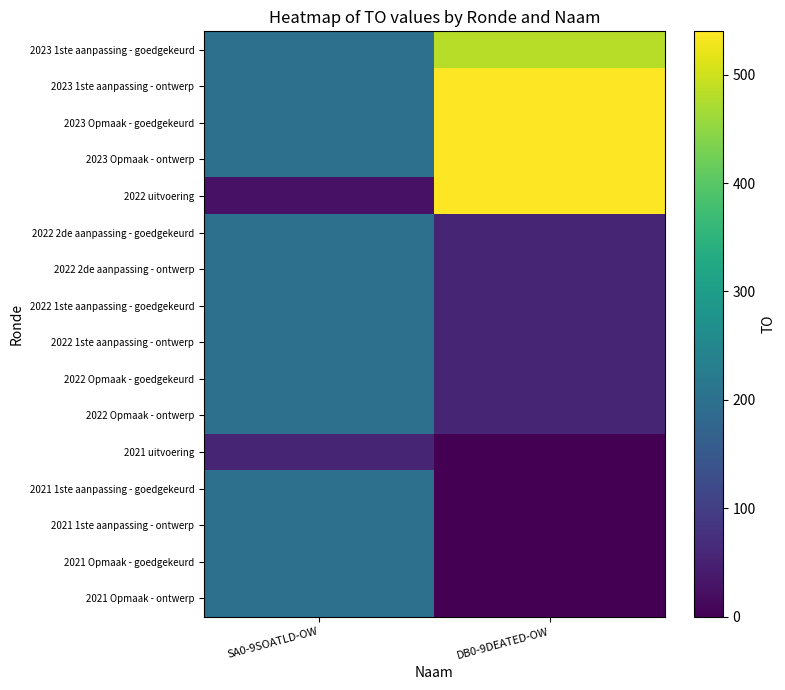

Which series changed the most between SA0-9SOATLD-OW and DB0-9DEATED-OW?

2022 uitvoering